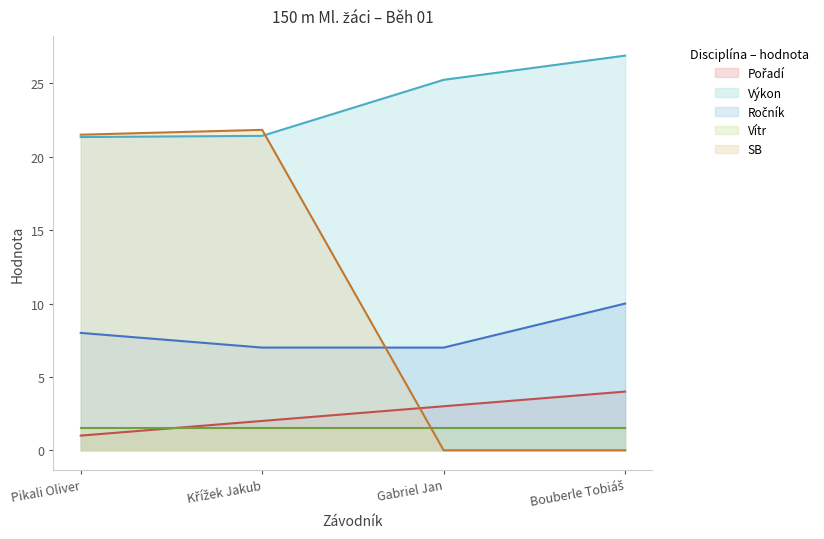

At which label is Ročník closest to 8?

Pikali Oliver